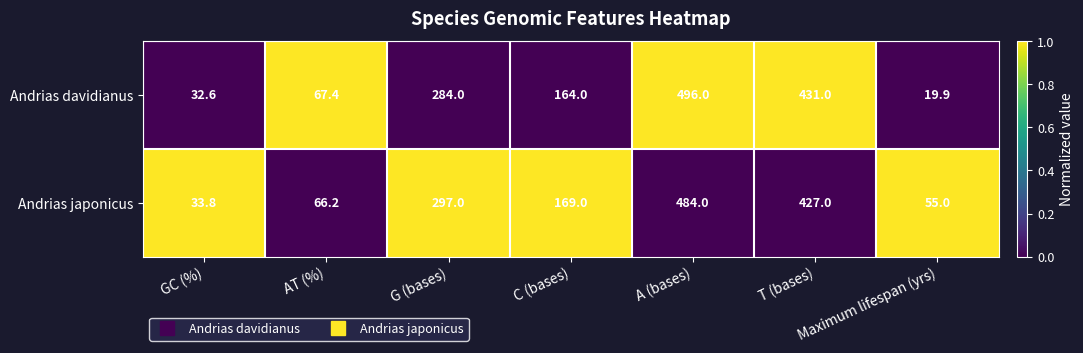

True or false: Andrias japonicus has a value of 33.8 at GC (%).

True